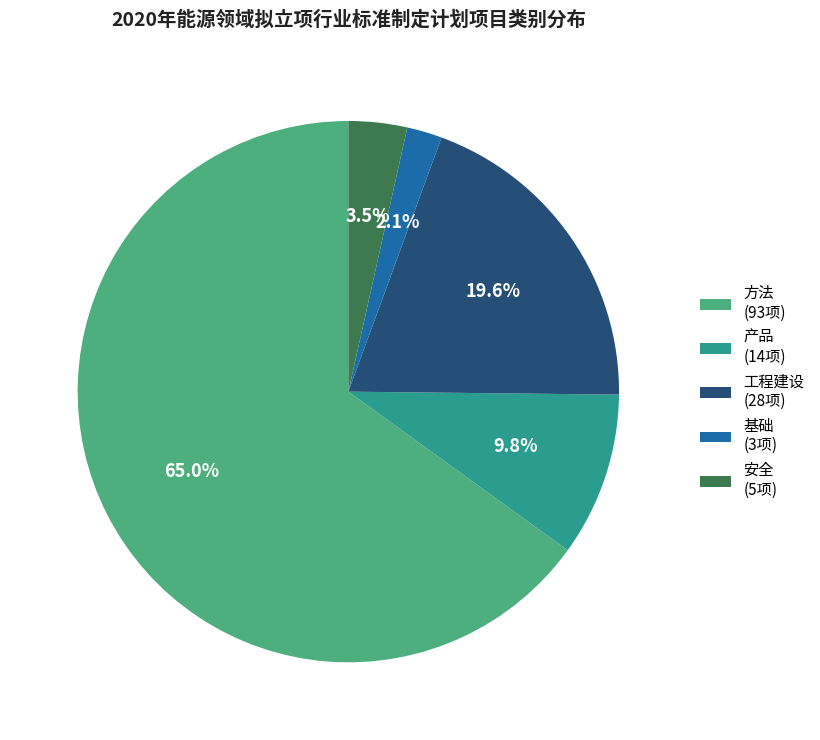

To the nearest percent, what is the difference between the largest and smallest slice percentages?

63%